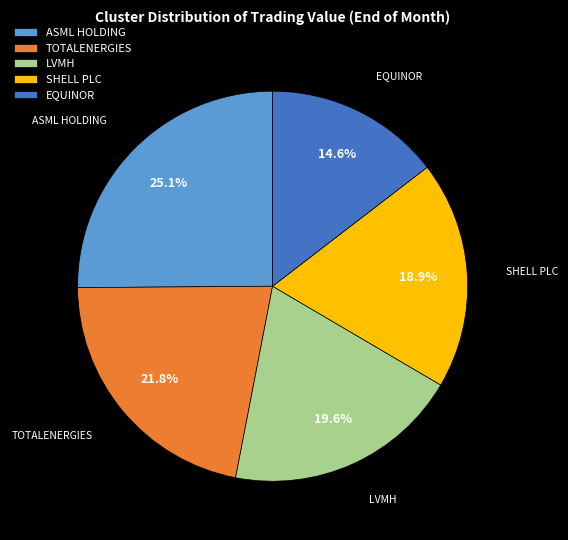

The SHELL PLC slice represents 19% of the pie. True or false?

True